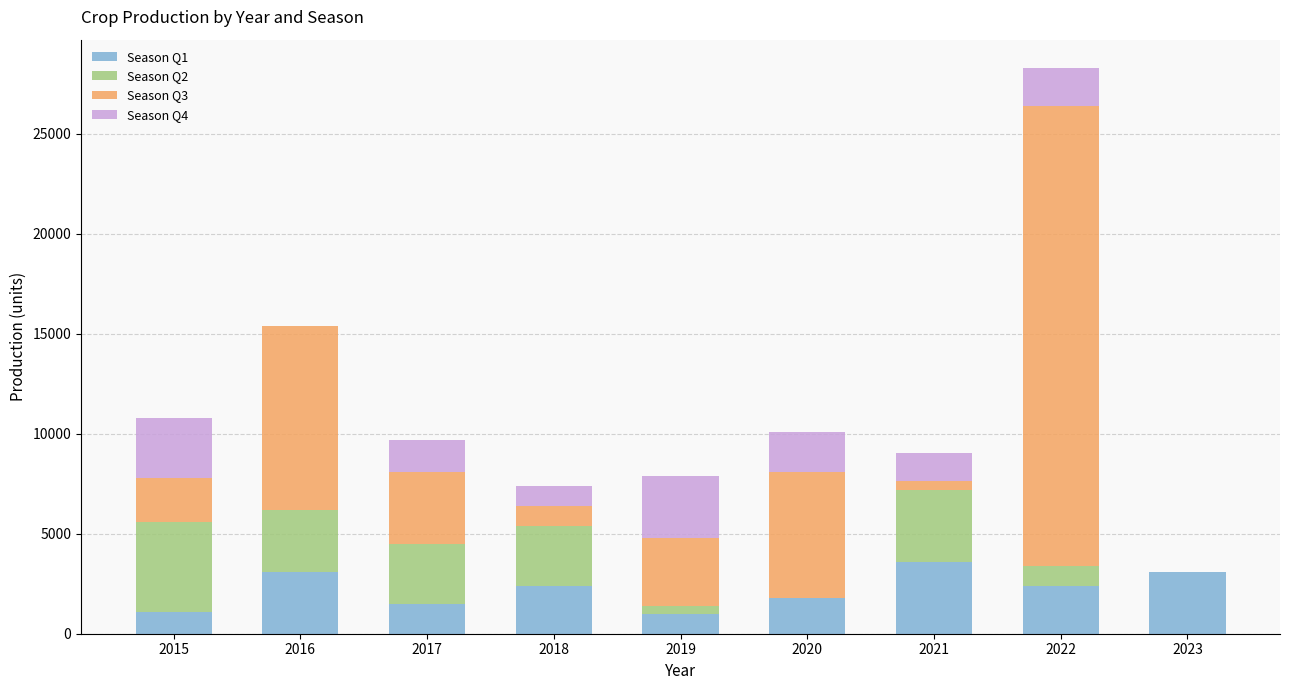

At which category is the sum across all series the highest?

2022